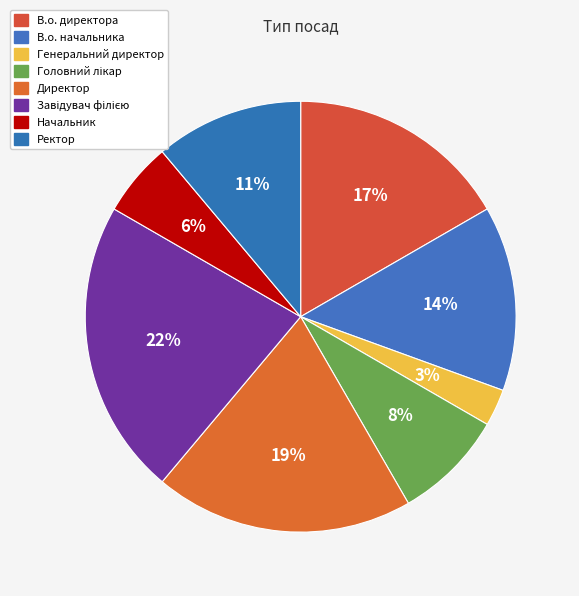

The Ректор slice represents 22% of the pie. True or false?

False